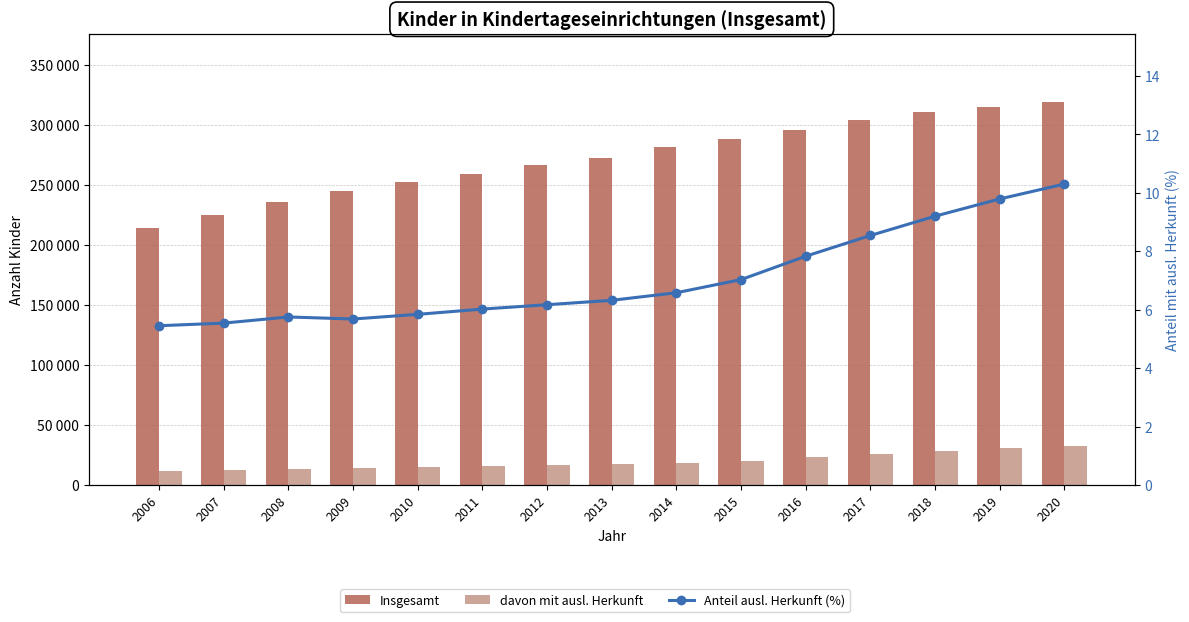

Where does the Anteil ausl. Herkunft (%) series first go above 6?

2011